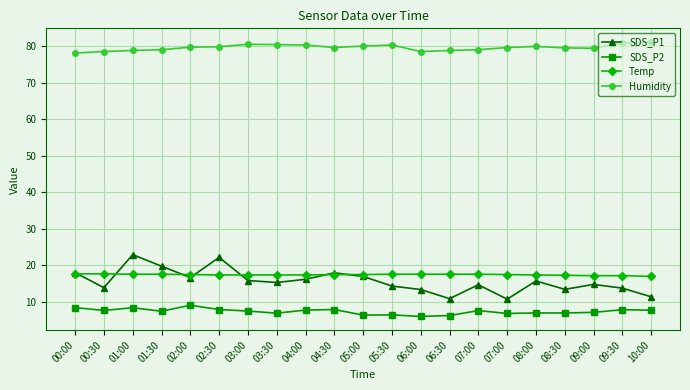

What is the approximate value of Humidity at 09:00?

79.4